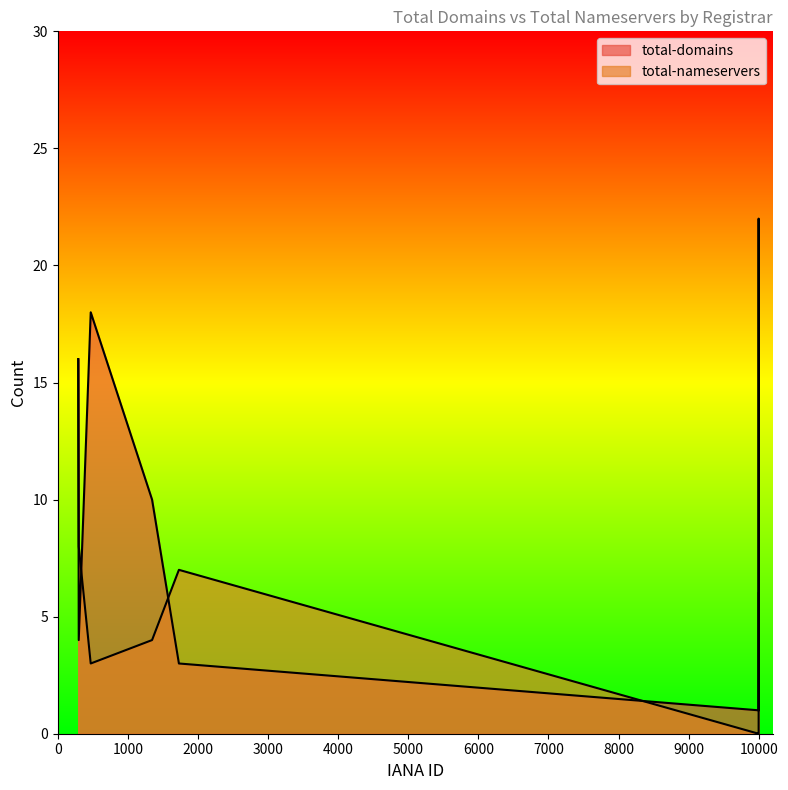

After their last crossing, which series has the higher values: total-nameservers or total-domains?

total-nameservers